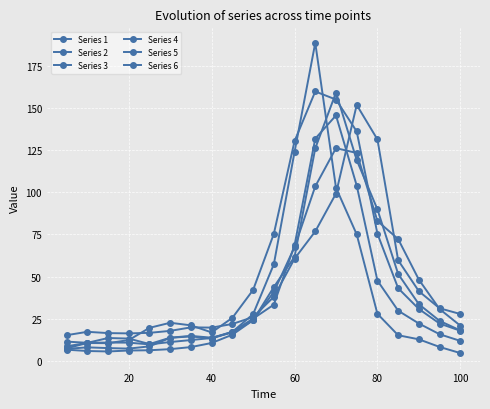

True or false: Series 1 has more than 0 points higher than both neighbors.

True